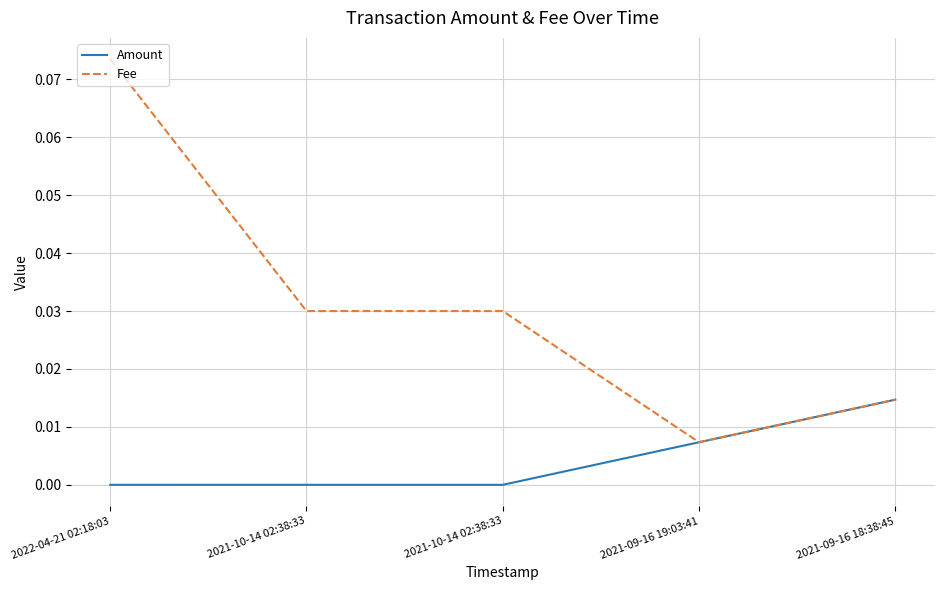

Does the chart have visible grid lines?

Yes